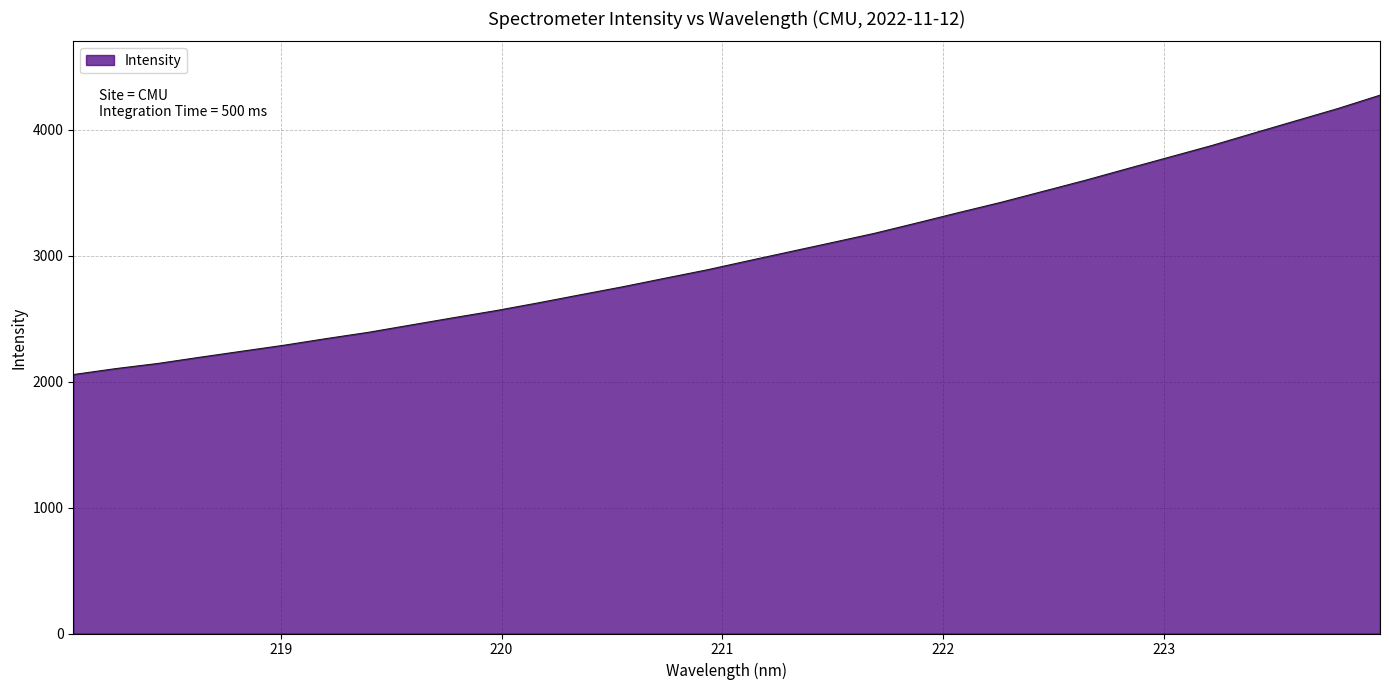

What is the minimum value shown in the chart?

2055.7